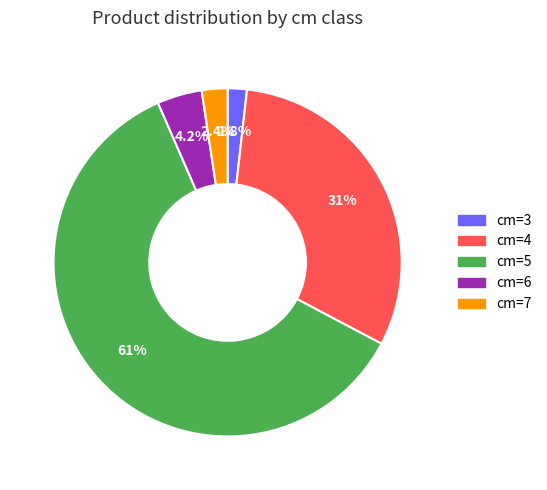

Does any single category account for the majority?

Yes